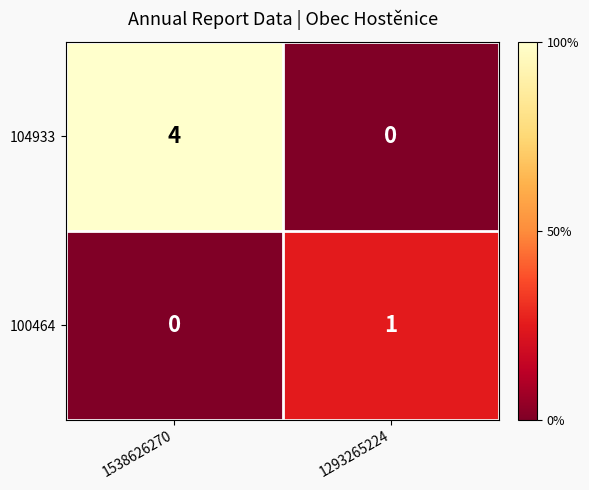

Which category has the highest value across all series?

1538626270